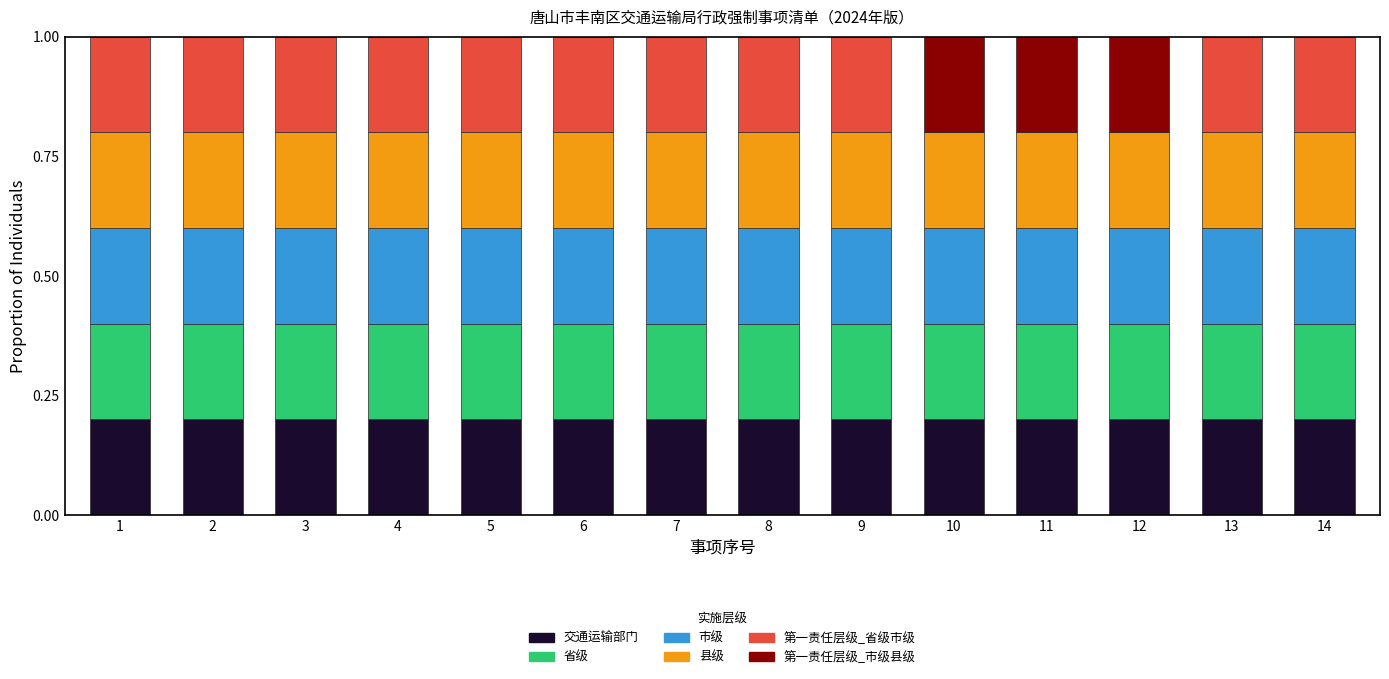

True or false: 交通运输部门 has a value of 0.4 at 13.

False